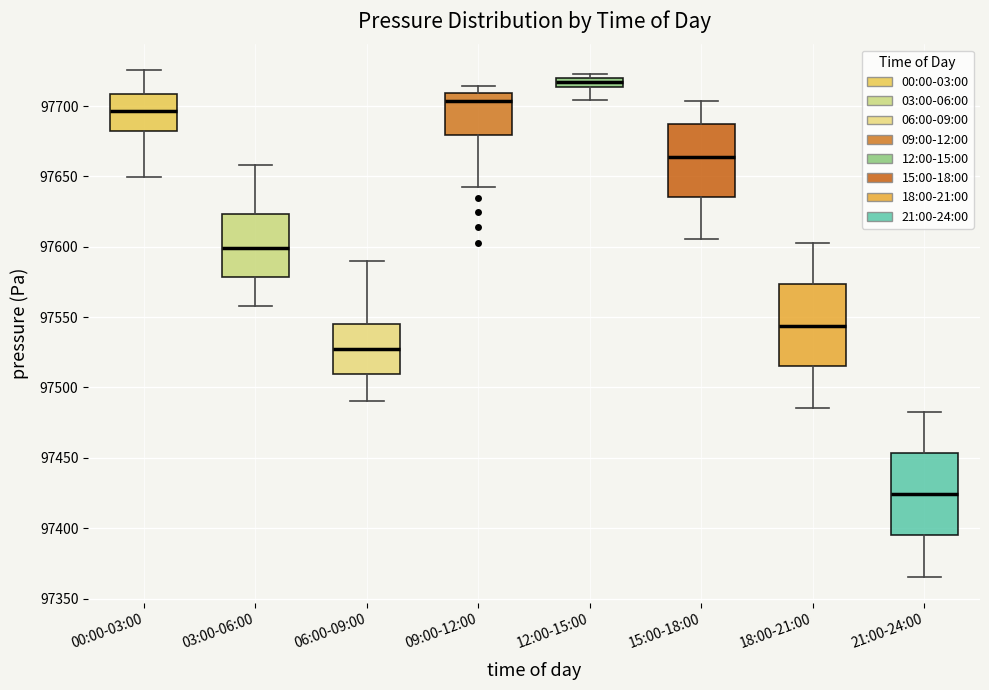

Which box has the highest median line?

12:00-15:00